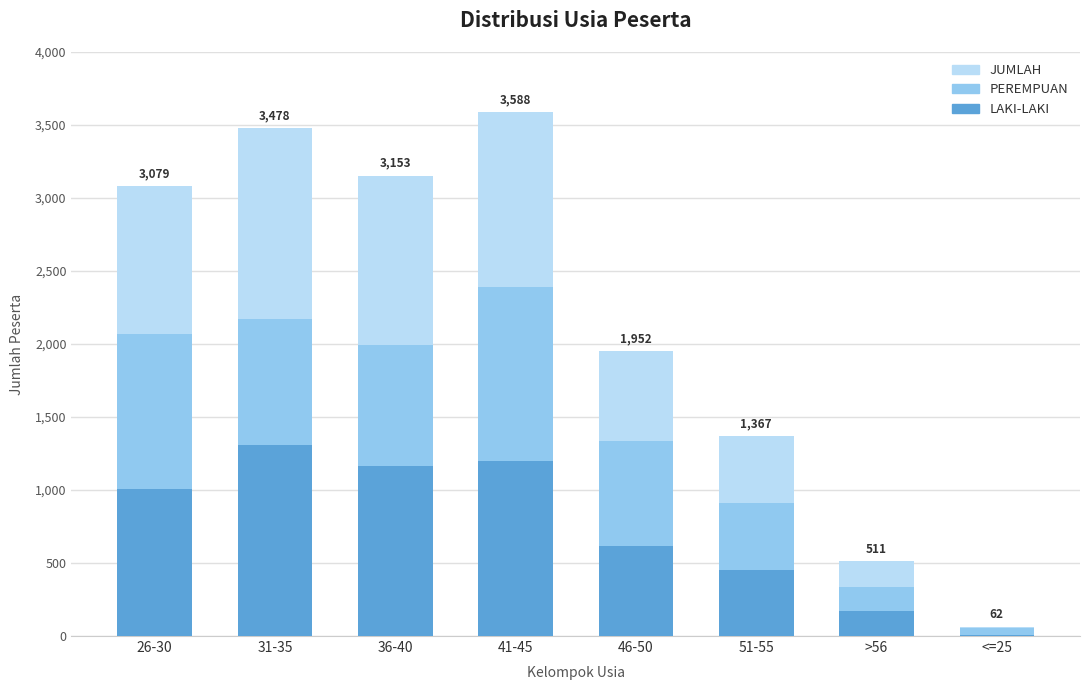

What is the value of the LAKI-LAKI bar at the 3rd from the left?

1162